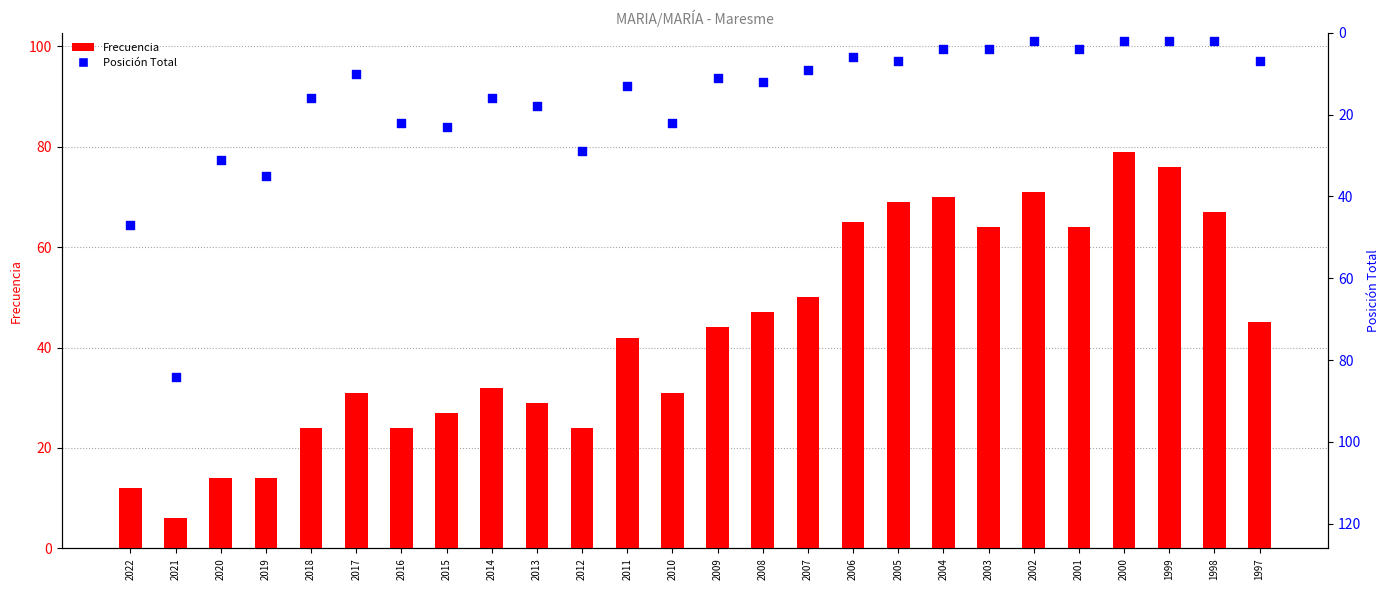

Which series contains the highest Y value?

Posición Total